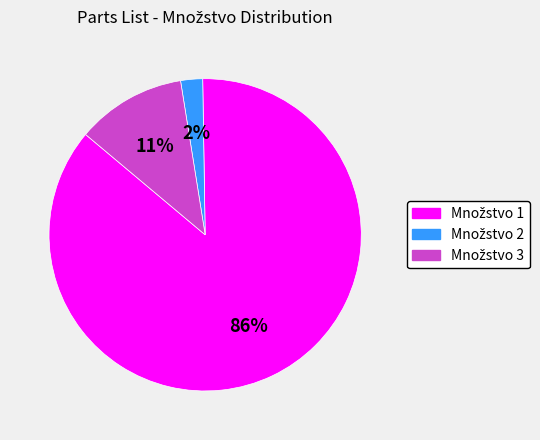

To the nearest percent, what is the average slice percentage?

33%